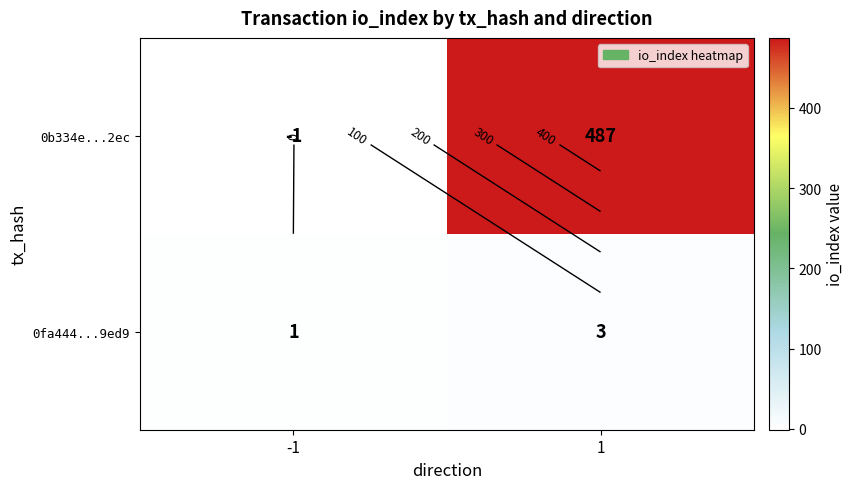

Is it true that 0b334e...2ec equals 725 at 1?

False